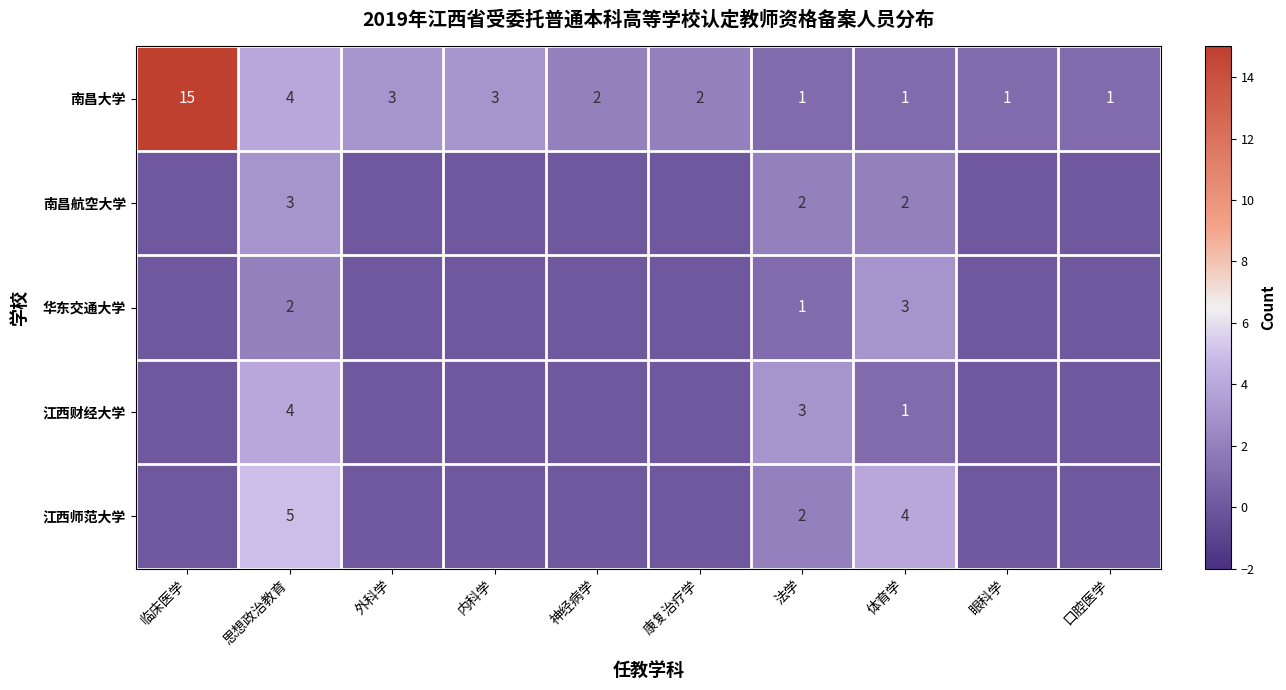

At which category is the sum across all series the highest?

思想政治教育